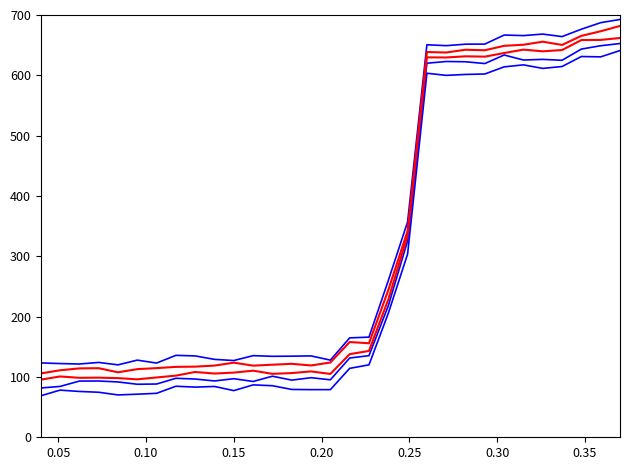

Is this an area chart (filled region under the line)?

No